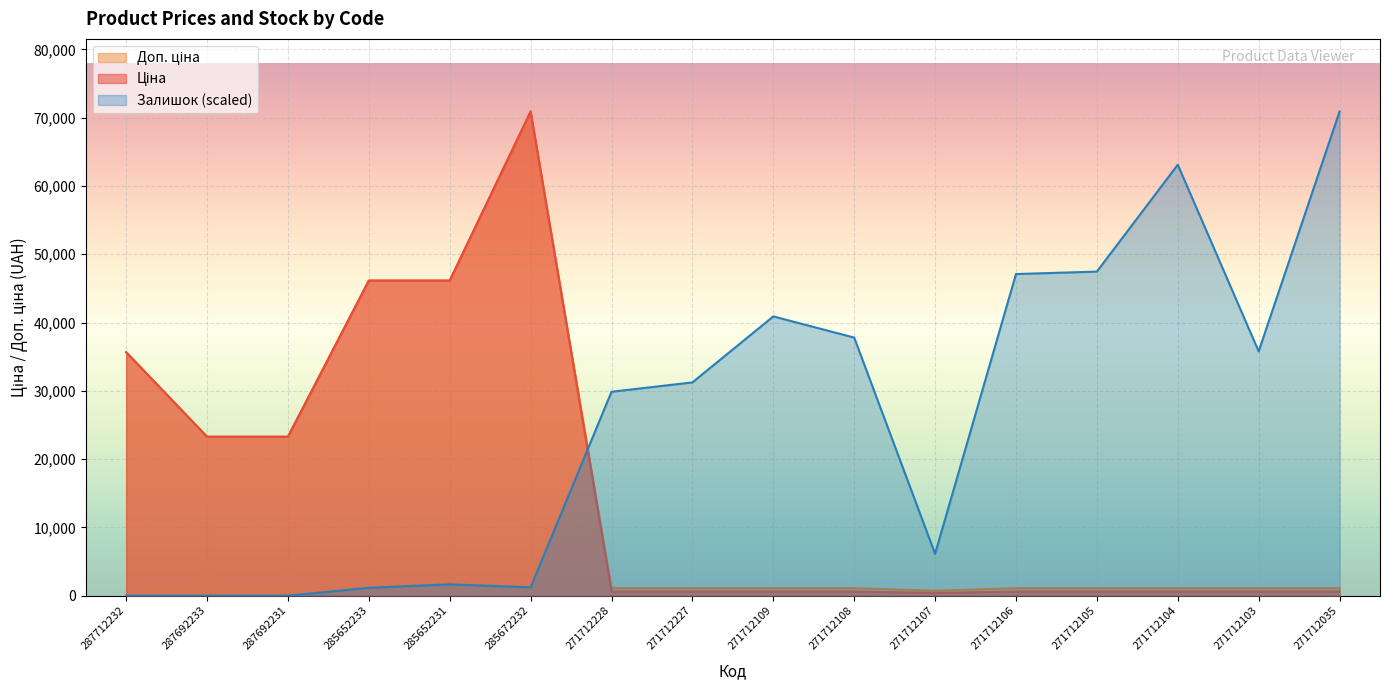

Count the number of categories in the chart.

16